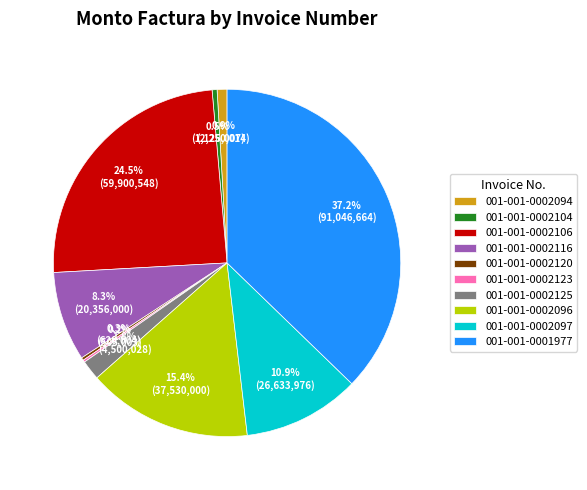

How much of the chart is everything except 001-001-0002116?

91.7%